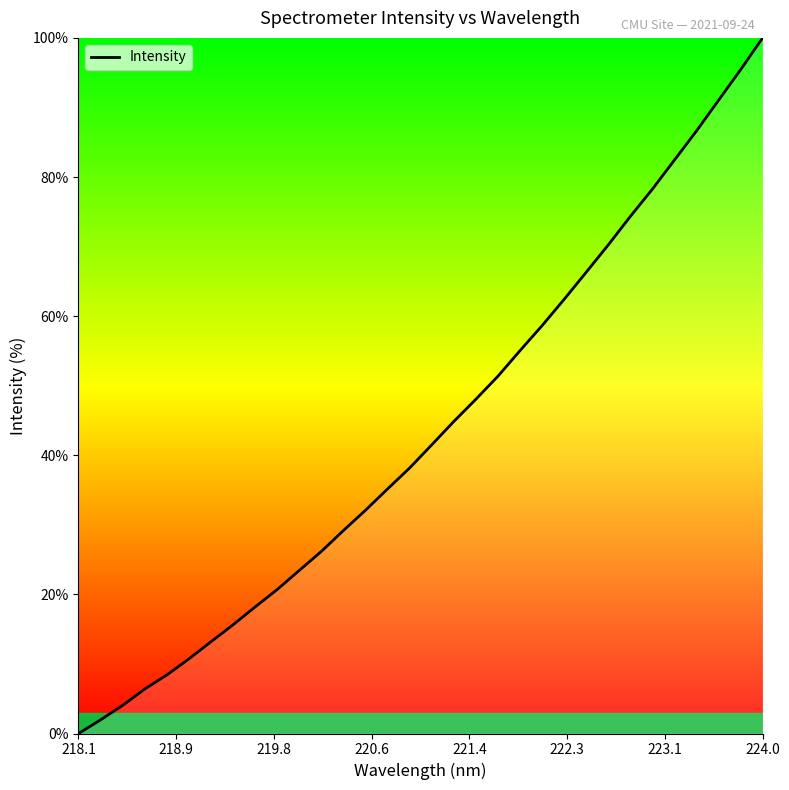

What is the difference between the maximum and minimum values?

100.0